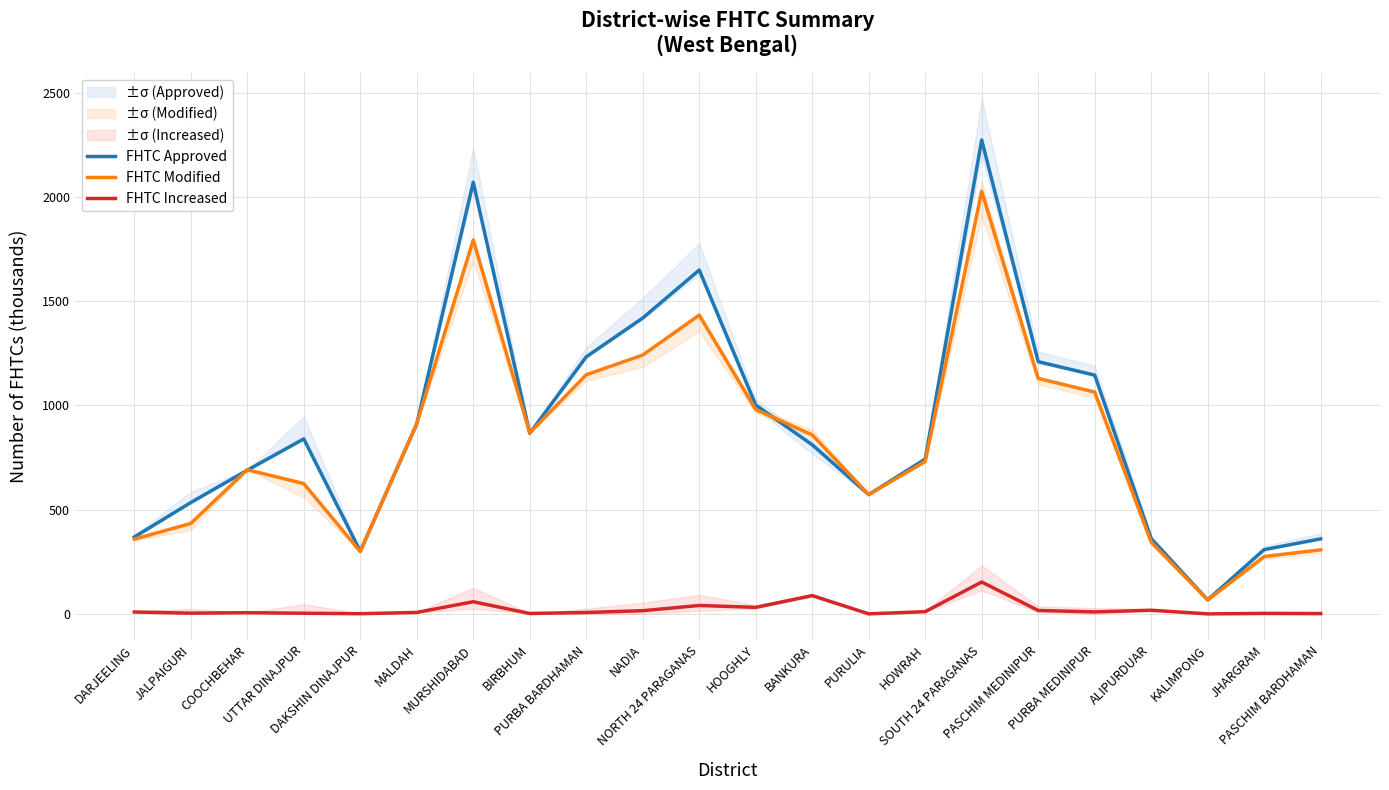

Reading left to right, what are all the values shown in this chart?

FHTC Approved: DARJEELING=368.7	JALPAIGURI=534.1	COOCHBEHAR=689.3	UTTAR DINAJPUR=839.4	DAKSHIN DINAJPUR=300.5	MALDAH=911.1	MURSHIDABAD=2070.5	BIRBHUM=866.4	PURBA BARDHAMAN=1233.1	NADIA=1419.3	NORTH 24 PARAGANAS=1649.4	HOOGHLY=1001.8	BANKURA=811.1	PURULIA=572.3	HOWRAH=742.6	SOUTH 24 PARAGANAS=2273.0	PASCHIM MEDINIPUR=1210.0	PURBA MEDINIPUR=1145.3	ALIPURDUAR=360.8	KALIMPONG=67.4	JHARGRAM=308.2	PASCHIM BARDHAMAN=360.0
FHTC Modified: DARJEELING=358.5	JALPAIGURI=433.8	COOCHBEHAR=691.6	UTTAR DINAJPUR=625.1	DAKSHIN DINAJPUR=298.9	MALDAH=913.3	MURSHIDABAD=1793.4	BIRBHUM=868.3	PURBA BARDHAMAN=1147.1	NADIA=1241.8	NORTH 24 PARAGANAS=1433.0	HOOGHLY=980.5	BANKURA=858.6	PURULIA=572.2	HOWRAH=731.4	SOUTH 24 PARAGANAS=2027.2	PASCHIM MEDINIPUR=1129.8	PURBA MEDINIPUR=1064.1	ALIPURDUAR=344.0	KALIMPONG=66.5	JHARGRAM=275.2	PASCHIM BARDHAMAN=307.4
FHTC Increased: DARJEELING=9.0	JALPAIGURI=3.5	COOCHBEHAR=5.8	UTTAR DINAJPUR=3.1	DAKSHIN DINAJPUR=0.9	MALDAH=6.9	MURSHIDABAD=58.3	BIRBHUM=1.9	PURBA BARDHAMAN=6.8	NADIA=15.2	NORTH 24 PARAGANAS=40.4	HOOGHLY=31.3	BANKURA=87.7	PURULIA=0.2	HOWRAH=10.7	SOUTH 24 PARAGANAS=152.9	PASCHIM MEDINIPUR=16.5	PURBA MEDINIPUR=9.5	ALIPURDUAR=17.4	KALIMPONG=0.1	JHARGRAM=2.3	PASCHIM BARDHAMAN=1.3